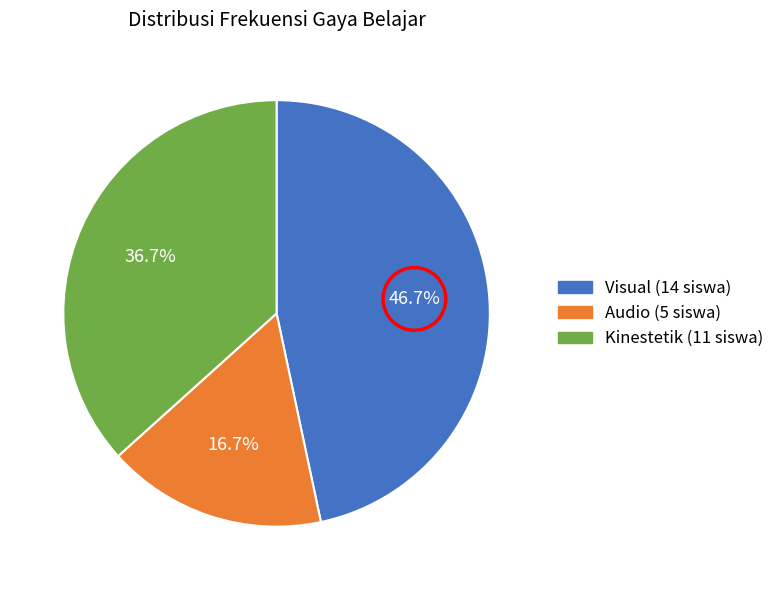

Is it true that Kinestetik is 37% of the pie?

True